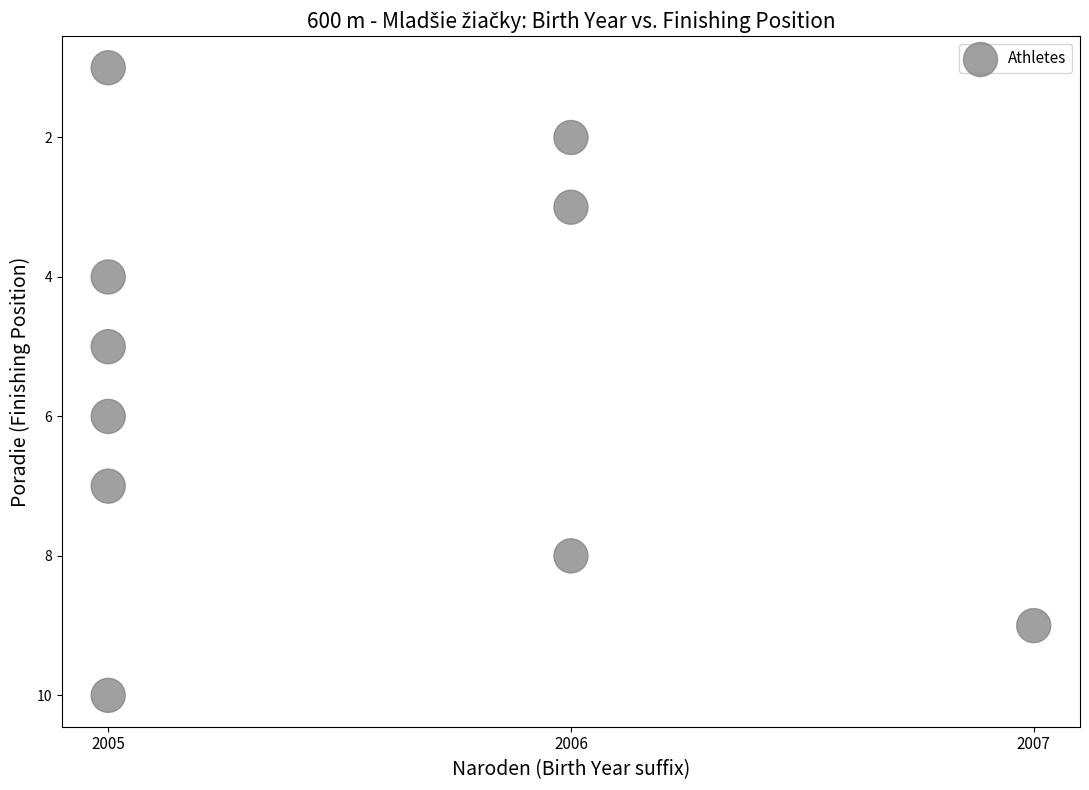

What is the average X value?

6